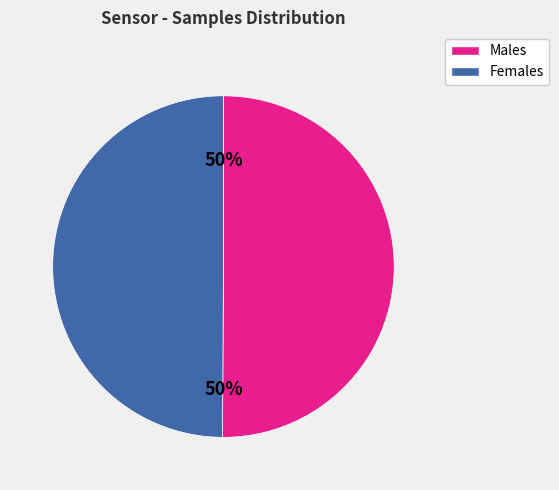

To the nearest percent, what is the average slice percentage?

50%